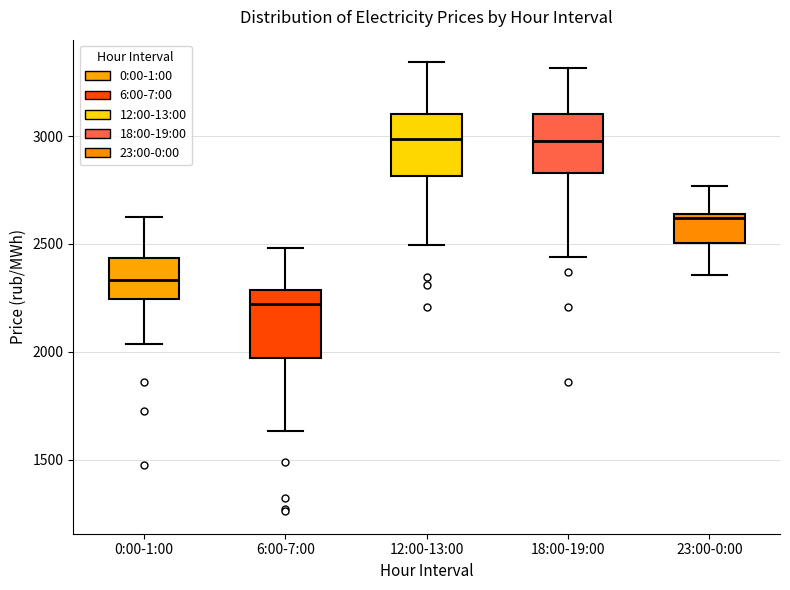

Reading left to right, transcribe this box plot: for each box, give where its median line is, the range the box spans, and where its two whiskers end, as read against the y-axis. The values are not printed on the chart, so give them approximately, as read against the axis.

0:00-1:00: median 2350, box 2250 to 2450, whiskers 2050 to 2600
6:00-7:00: median 2200, box 1950 to 2300, whiskers 1650 to 2500
12:00-13:00: median 3000, box 2800 to 3100, whiskers 2500 to 3350
18:00-19:00: median 3000, box 2850 to 3100, whiskers 2450 to 3300
23:00-0:00: median 2600, box 2500 to 2650, whiskers 2350 to 2750